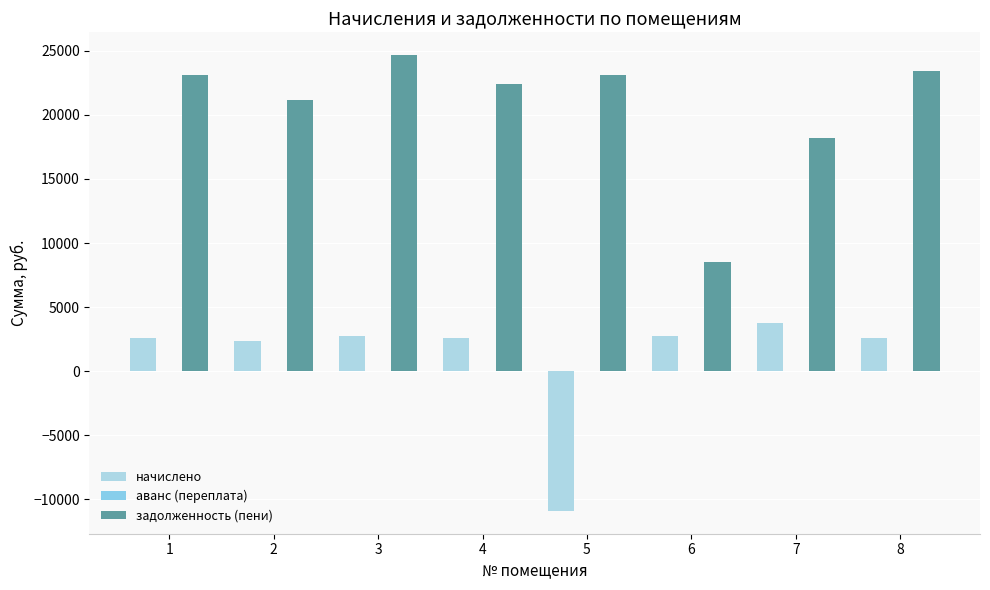

At which category is the sum across all series the highest?

3